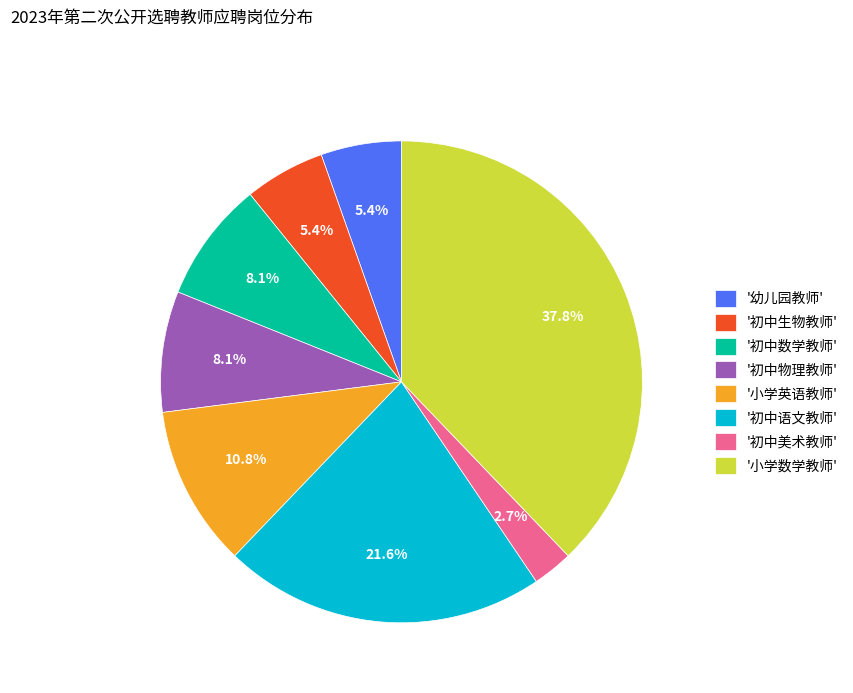

What percentage do '初中数学教师' and '初中美术教师' together represent?

10.8%